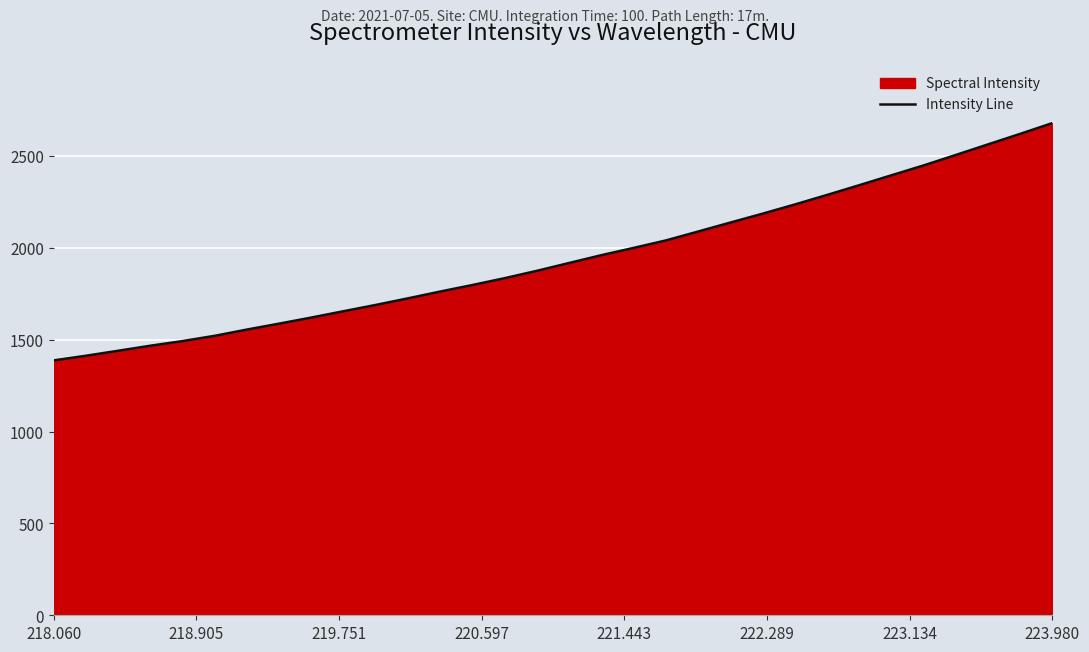

What is the greatest value displayed?

2678.6